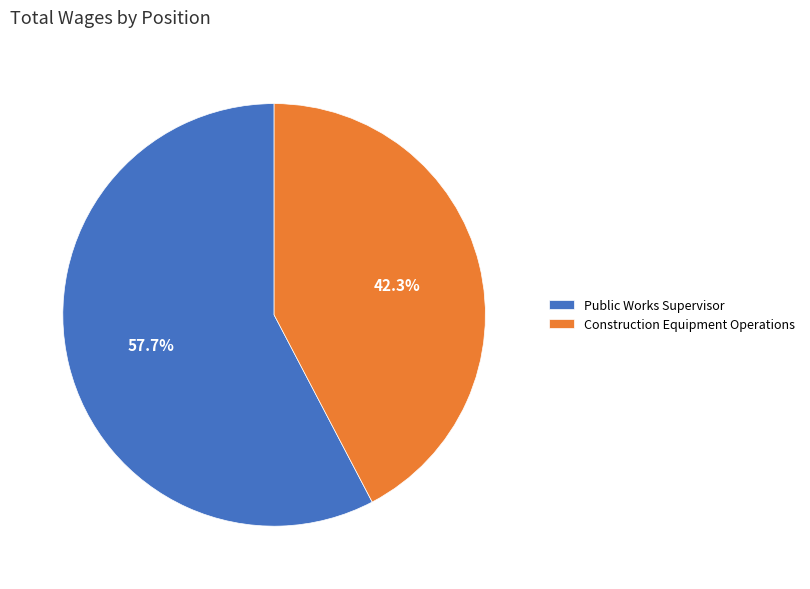

What percentage is the Public Works Supervisor slice, to the nearest percent?

58%